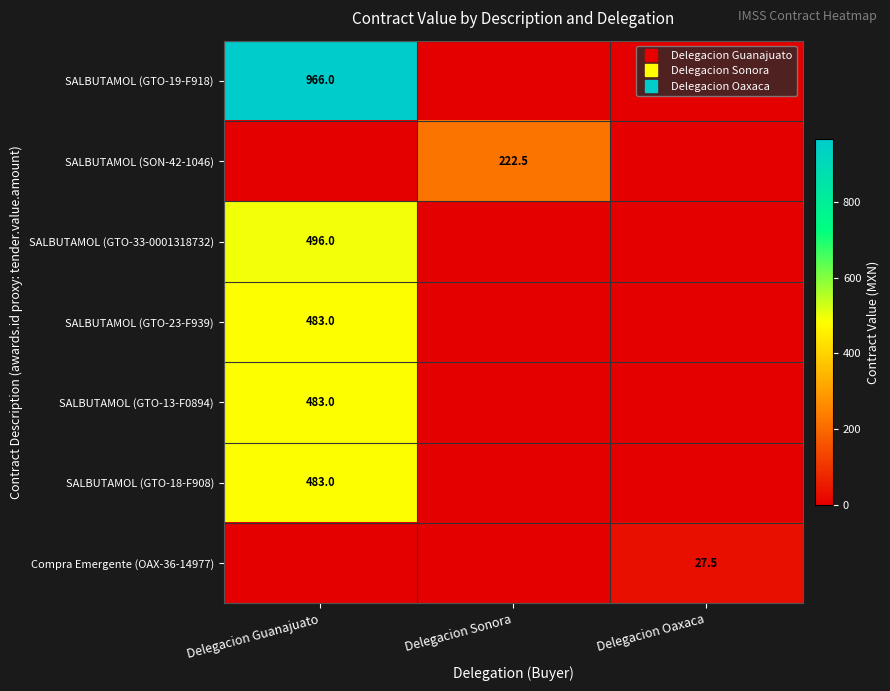

At which category is the sum across all series the highest?

Delegacion Guanajuato